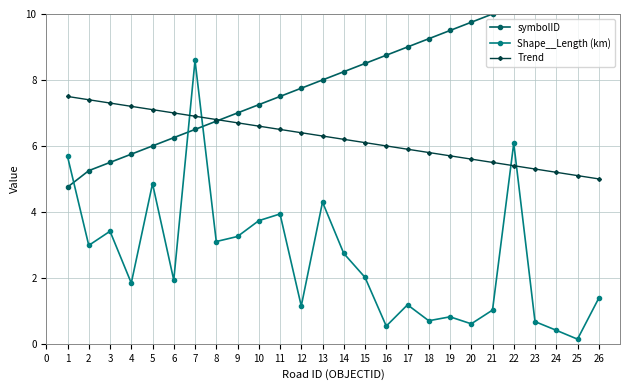

Is the value of Shape__Length (km) at 9 greater than the value of Trend at 8?

No